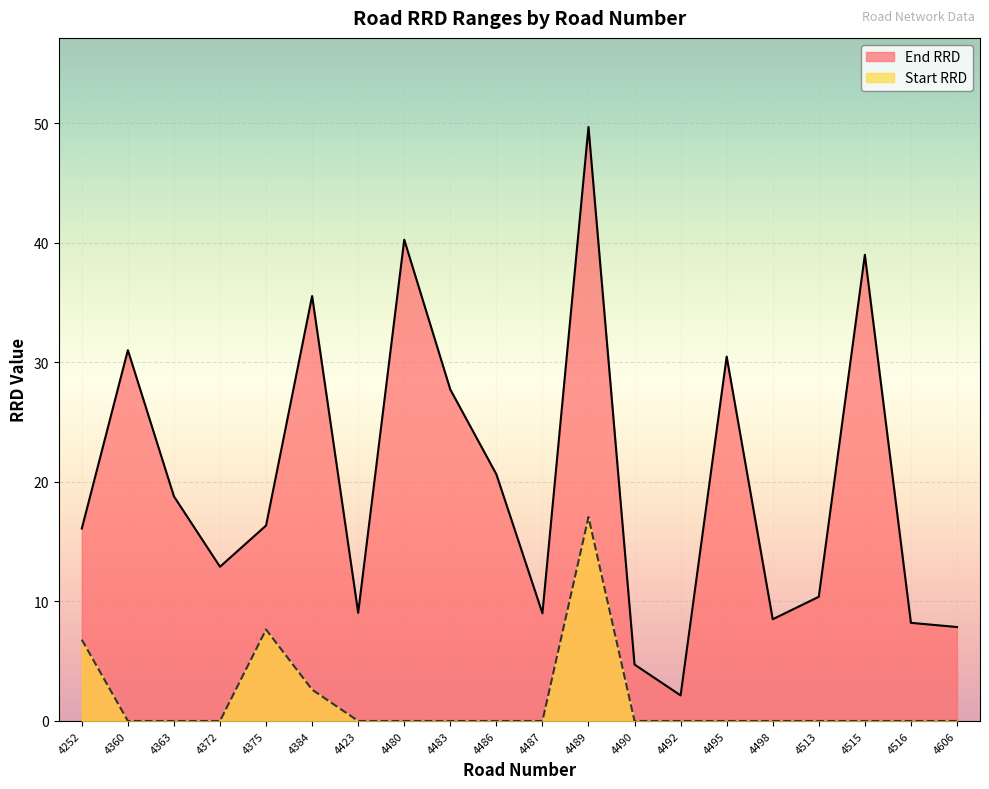

Reading left to right, list all the values displayed in this chart.

End RRD: 16.1	31.0	18.8	12.9	16.4	35.5	9.1	40.3	27.7	20.6	9.0	49.7	4.7	2.1	30.5	8.5	10.4	39.0	8.2	7.9
Start RRD: 6.8	0.0	0.0	0.0	7.7	2.6	0.0	0.0	0.0	0.0	0.0	17.1	0.0	0.0	0.0	0.0	0.0	0.0	0.0	0.0